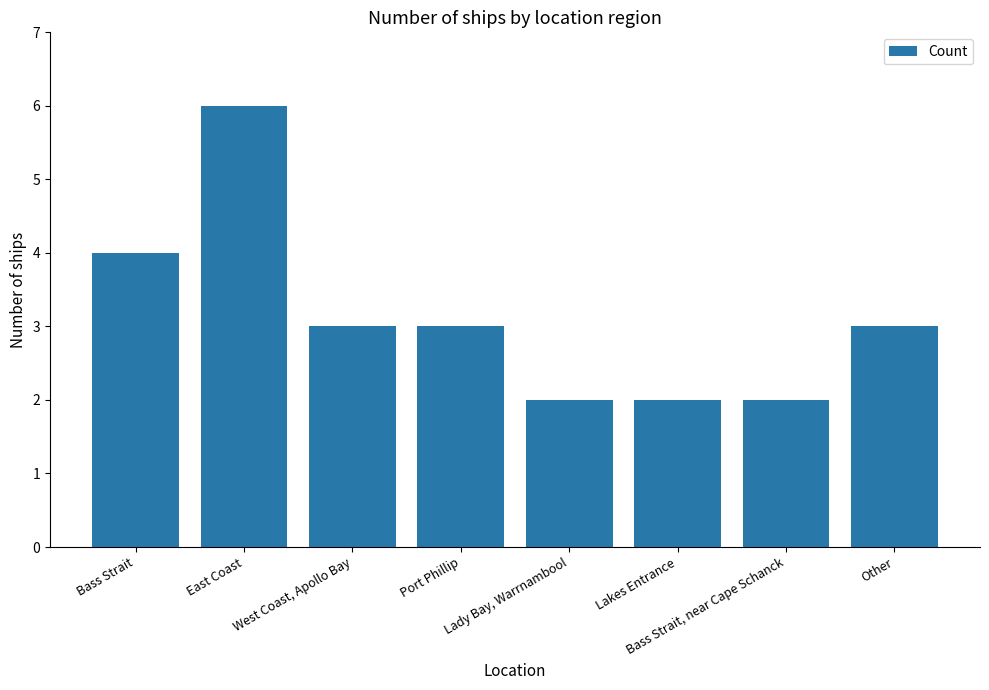

Which category has the highest value across all series?

East Coast